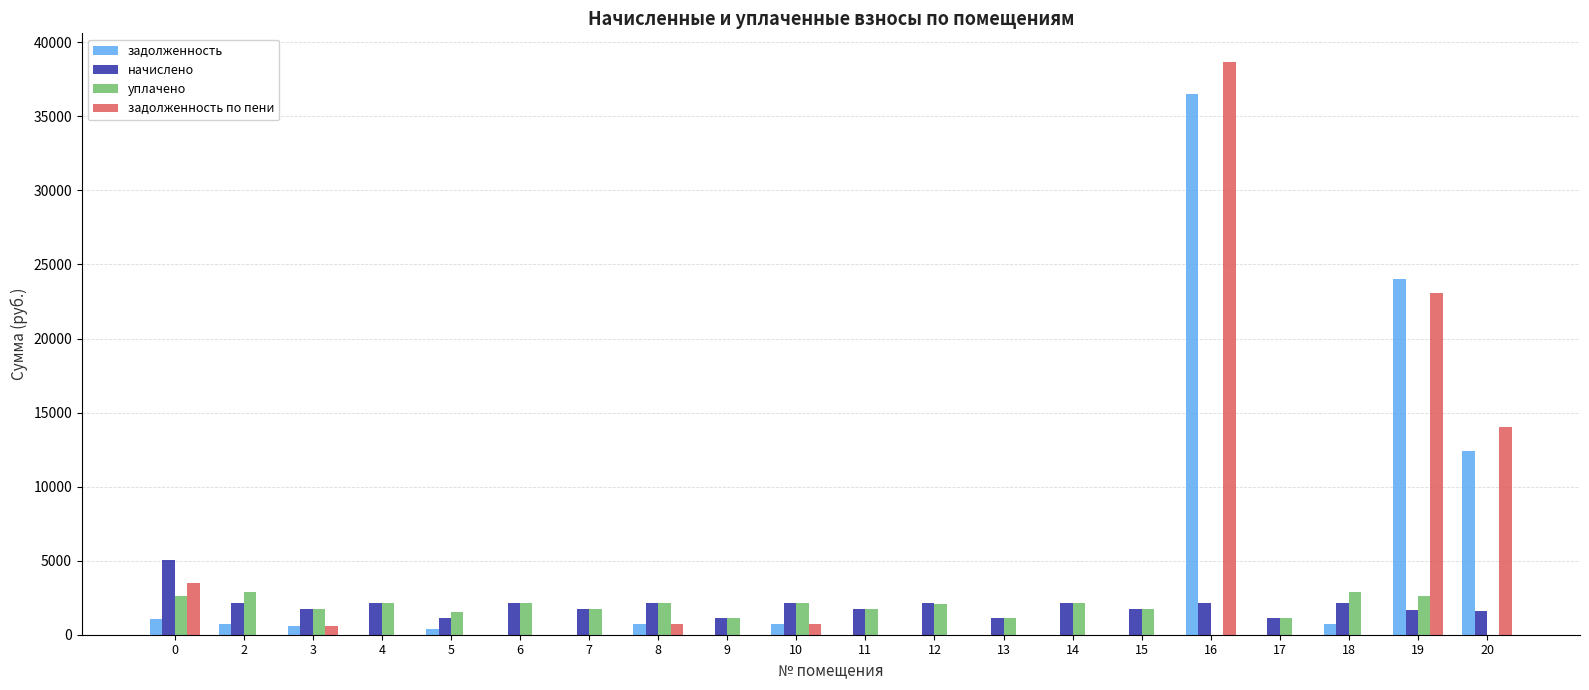

How many values in the уплачено series exceed 2059?

10